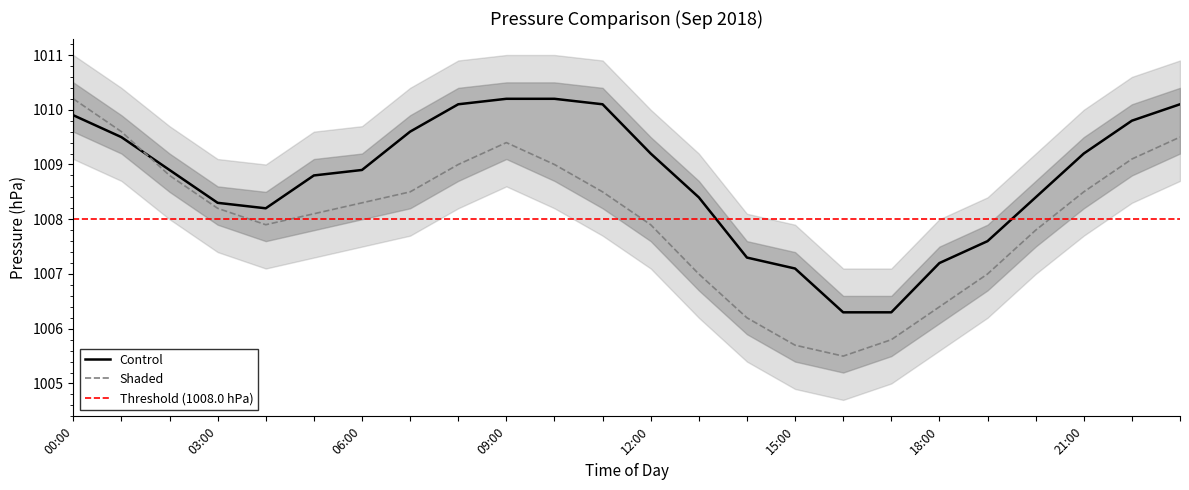

Which category has the highest value in the Shaded series?

00:00